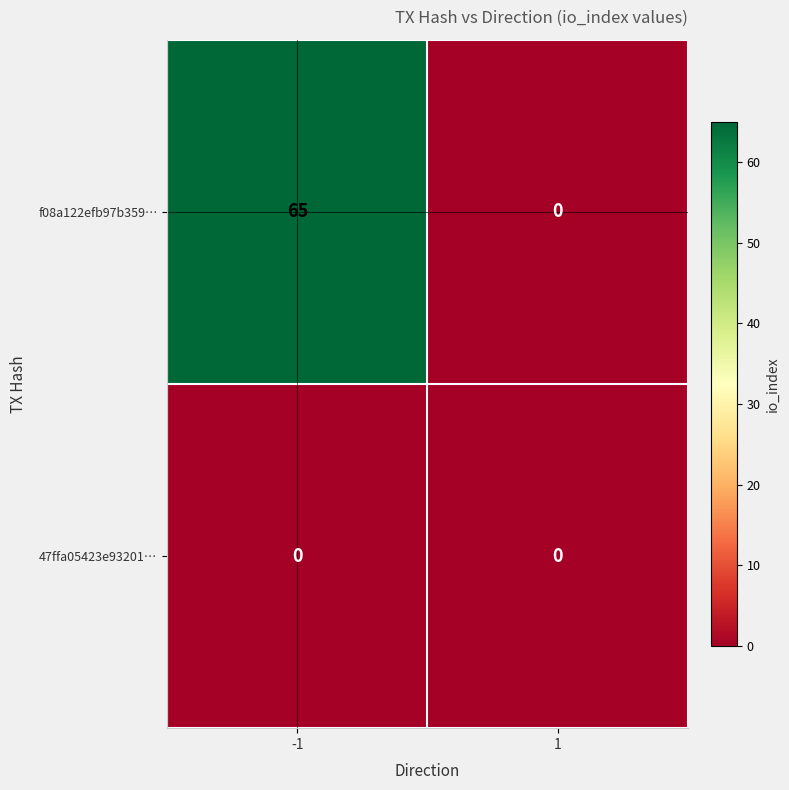

Rank the series by their maximum value, from lowest to highest.

47ffa05423e93201…, f08a122efb97b359…